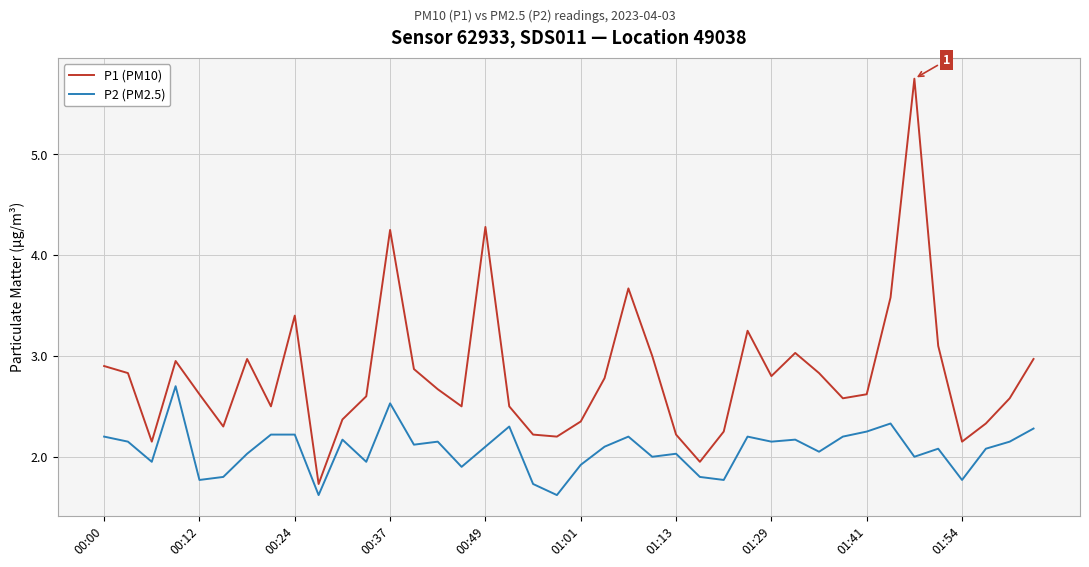

What is the difference between the maximum and minimum values in the P2 (PM2.5) series?

1.1